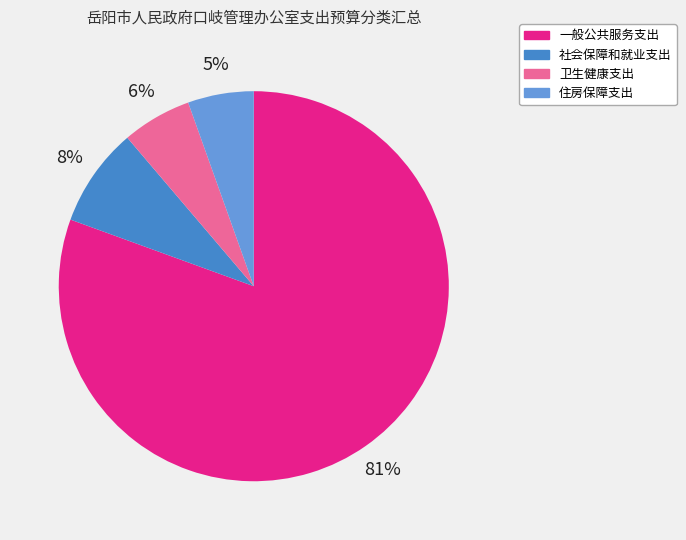

Is the sum of 住房保障支出 and 社会保障和就业支出 greater than half?

No